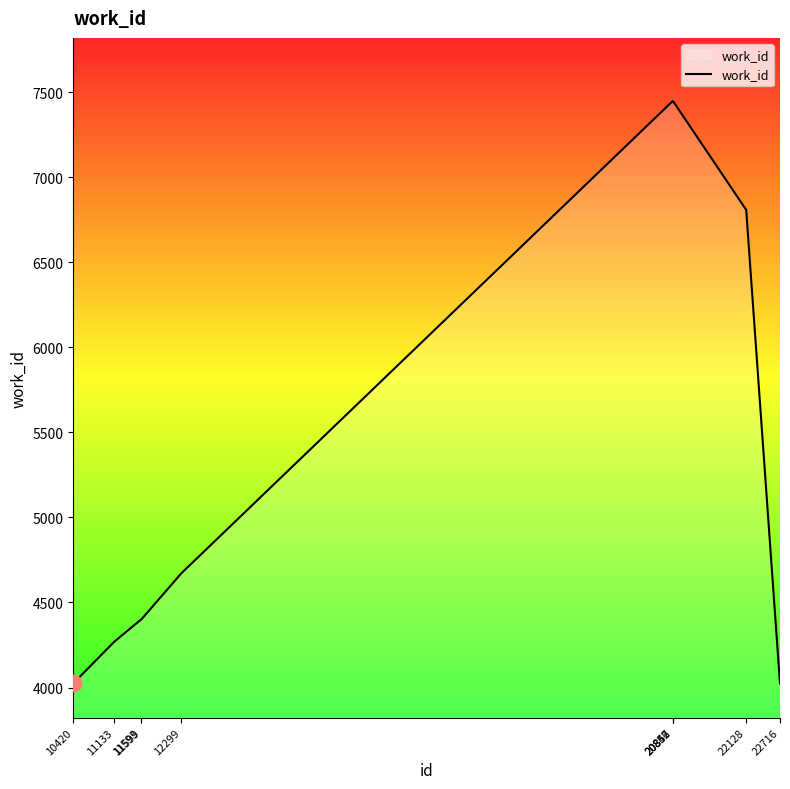

What is the difference between the maximum and minimum values?

3423